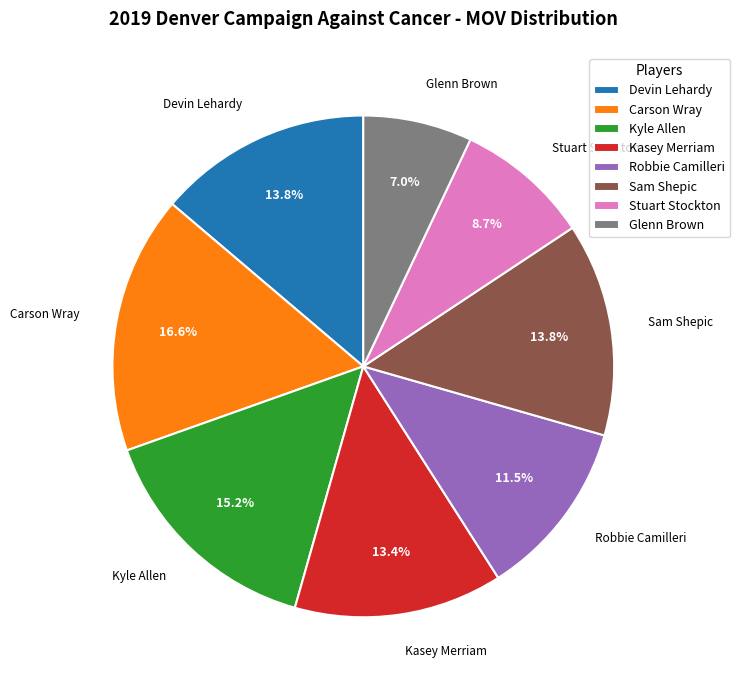

Which category has the smallest portion of the pie?

Glenn Brown